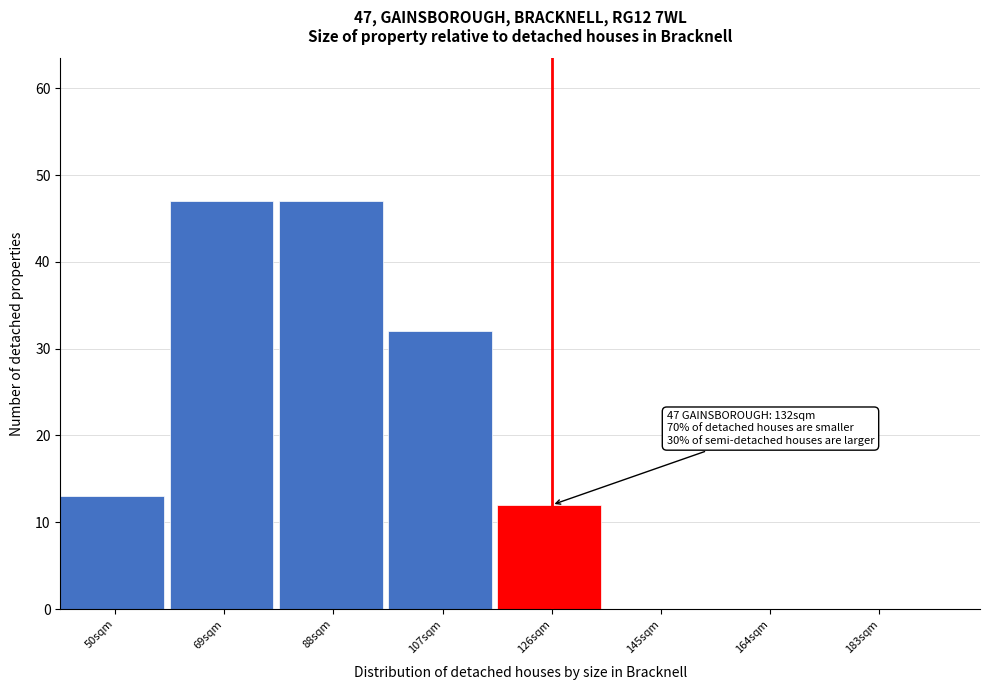

Reading left to right, list all the values displayed in this chart.

50sqm=13	69sqm=47	88sqm=47	107sqm=32	126sqm=12	145sqm=0	164sqm=0	183sqm=0